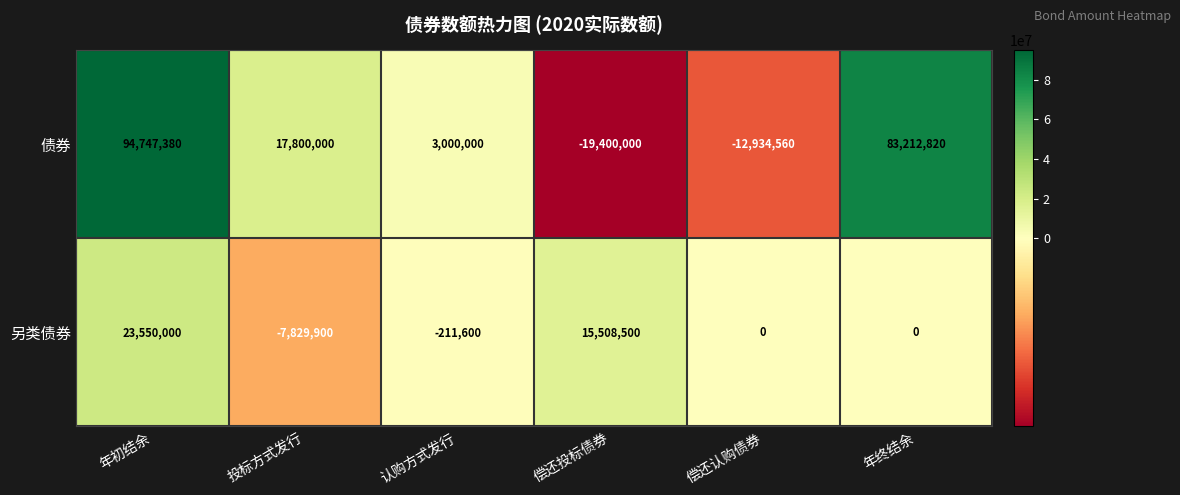

Which series changed the most between 年初结余 and 认购方式发行?

债券